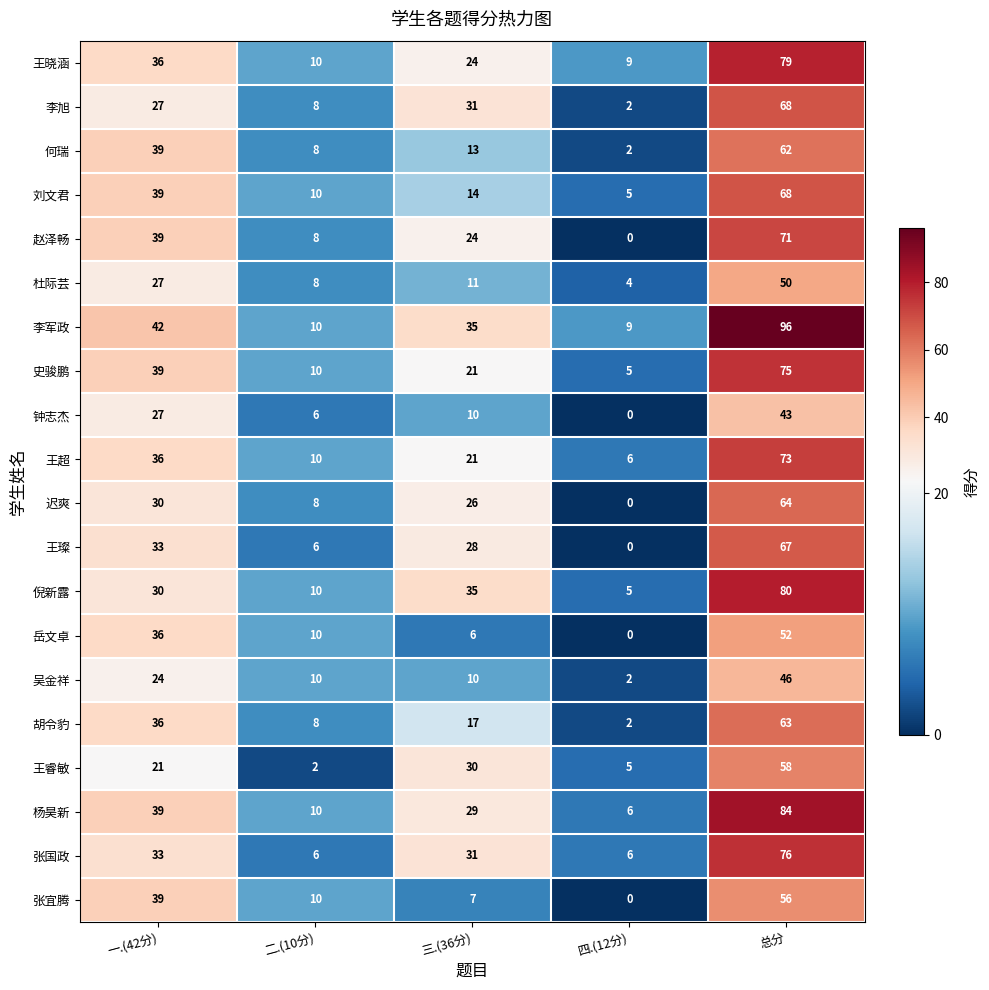

Which category has the highest value in the 杜际芸 series?

总分